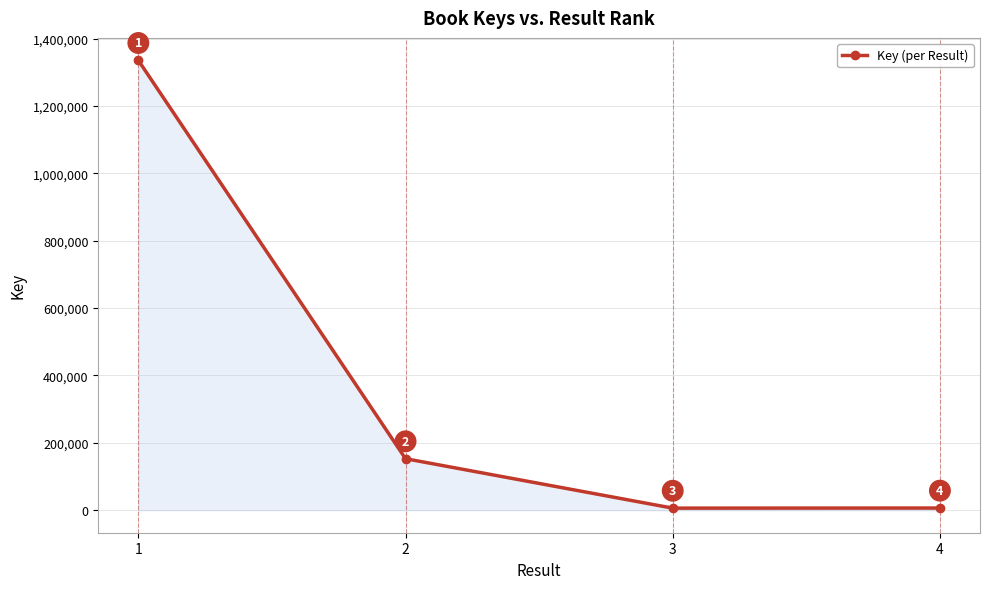

How many values are below 152968?

2